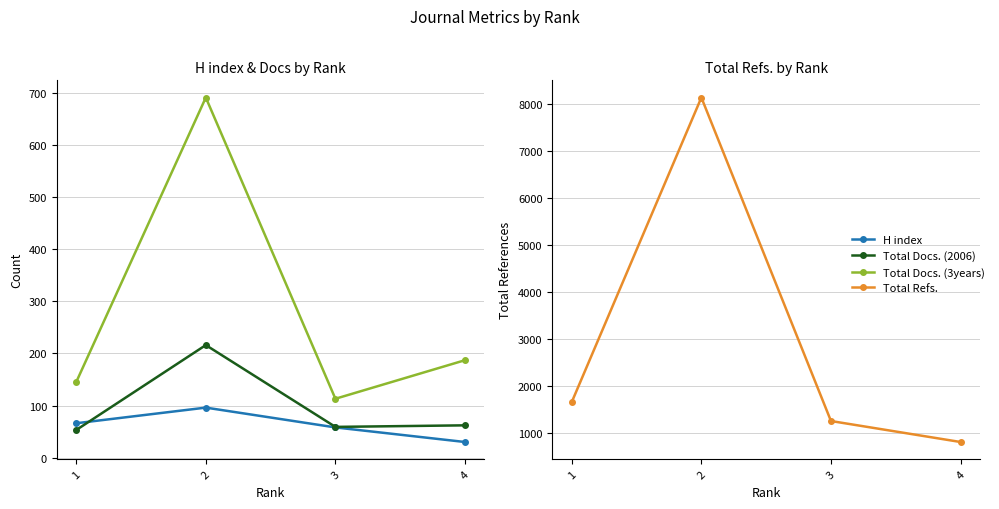

At how many categories does at least one series exceed 5111?

1